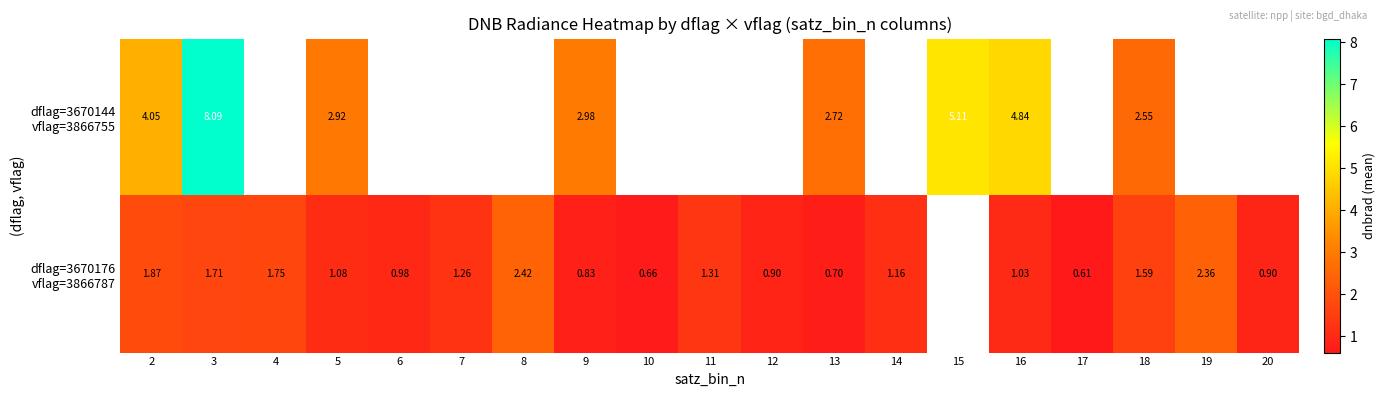

At which label is dflag=3670176 vflag=3866787 closest to 1?

6